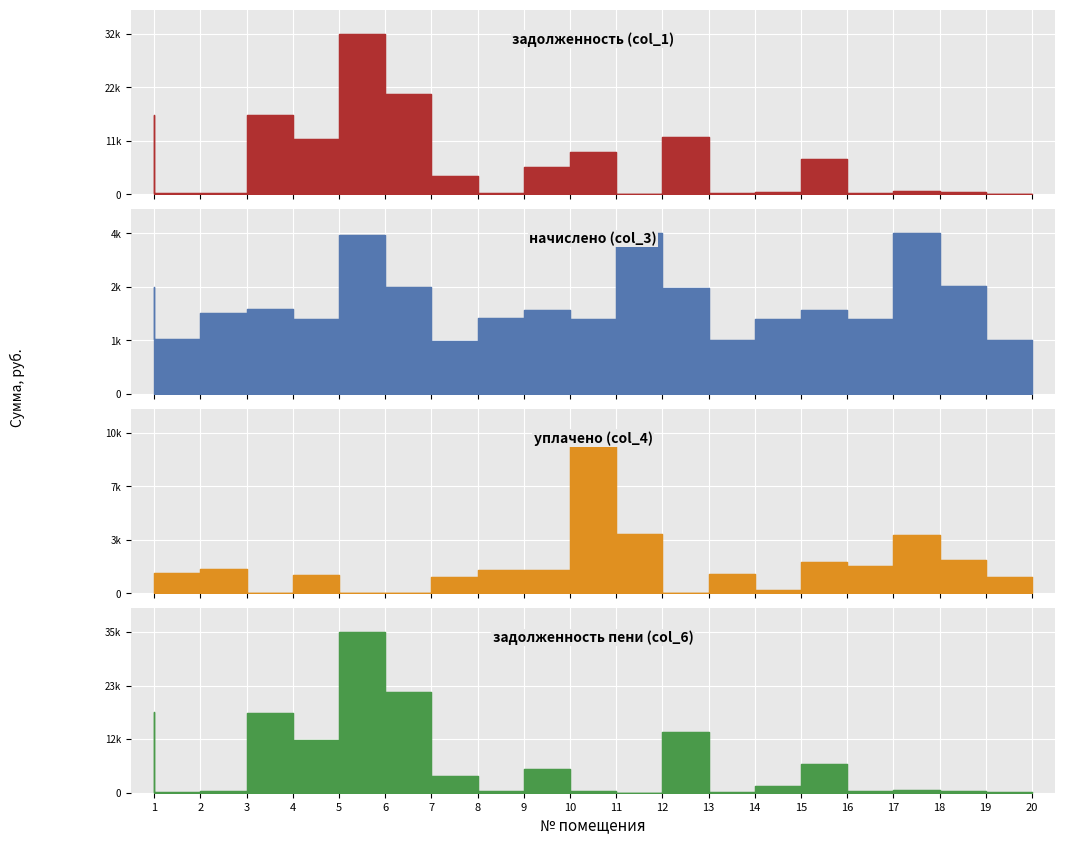

How many data points in задолженность пени (col_6) are less than 1461?

10